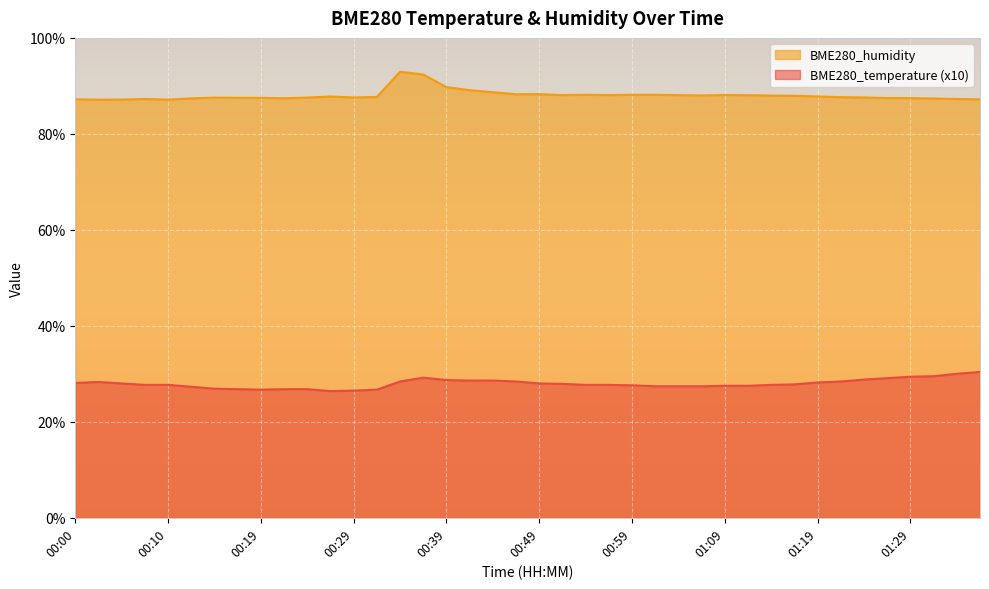

How many lines are shown in the chart?

2